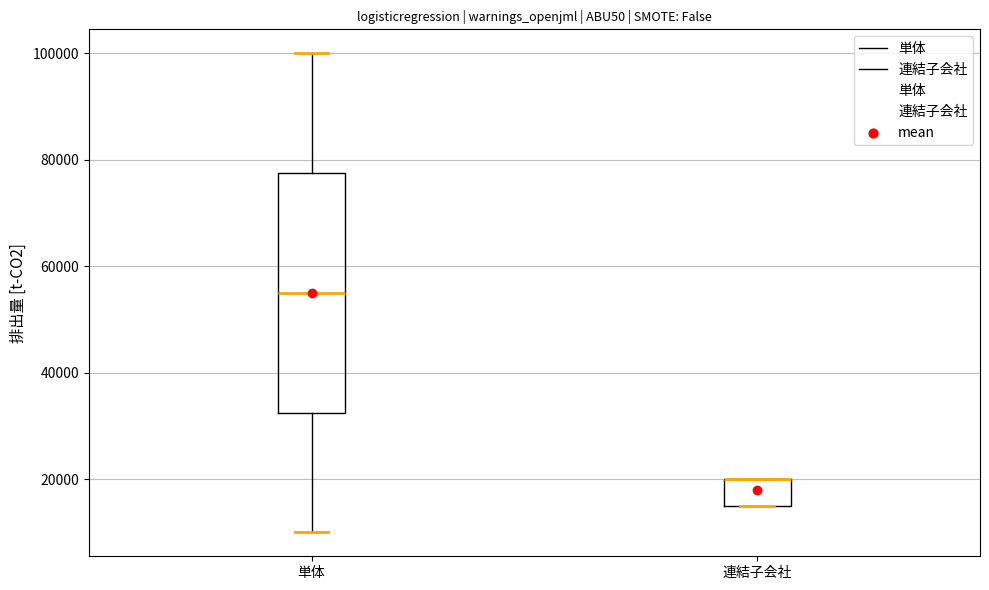

Which box is the tallest, from its lower edge to its upper edge?

単体